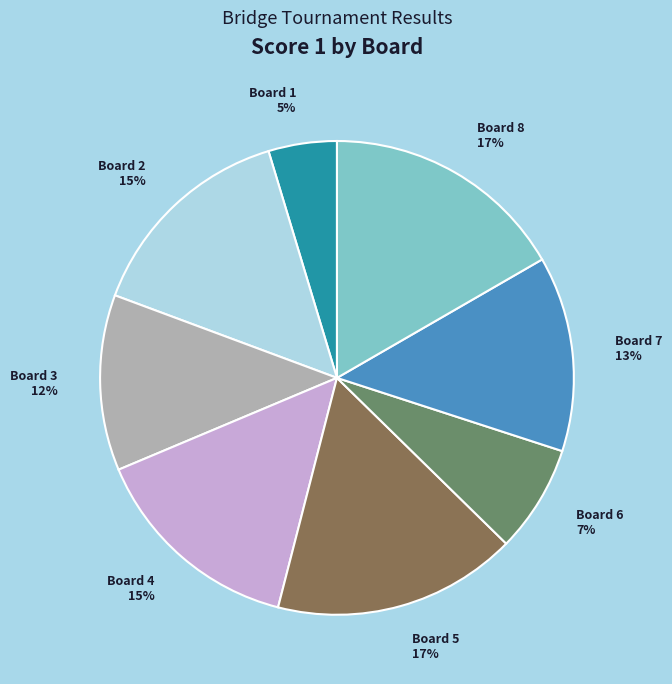

What is the smallest slice in the pie chart?

Board 1